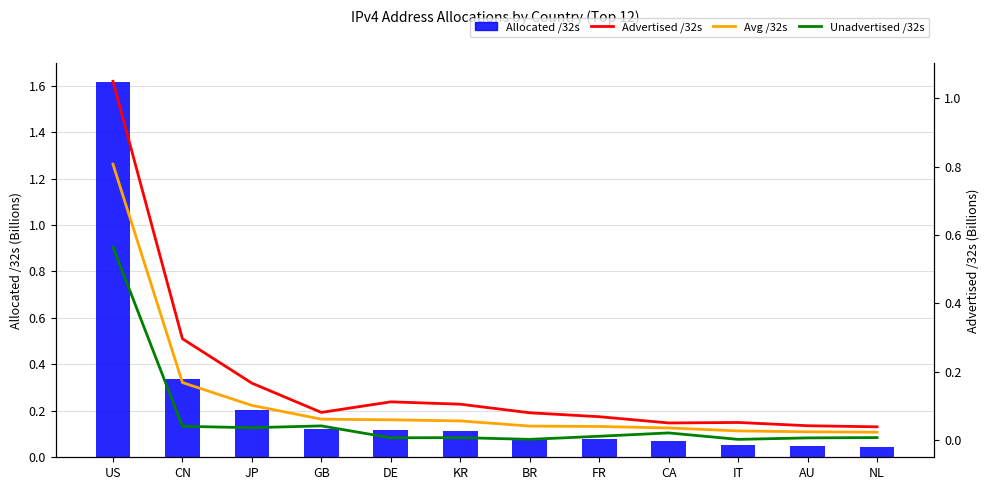

Between CN and JP, which series saw the biggest shift?

Allocated /32s